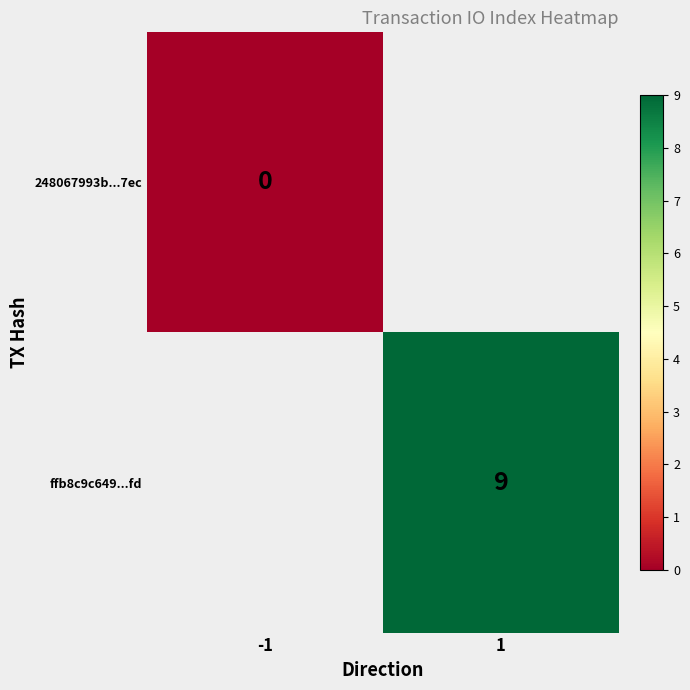

Is the value of ffb8c9c649...fd at 1 greater than the value of 248067993b...7ec at -1?

Yes